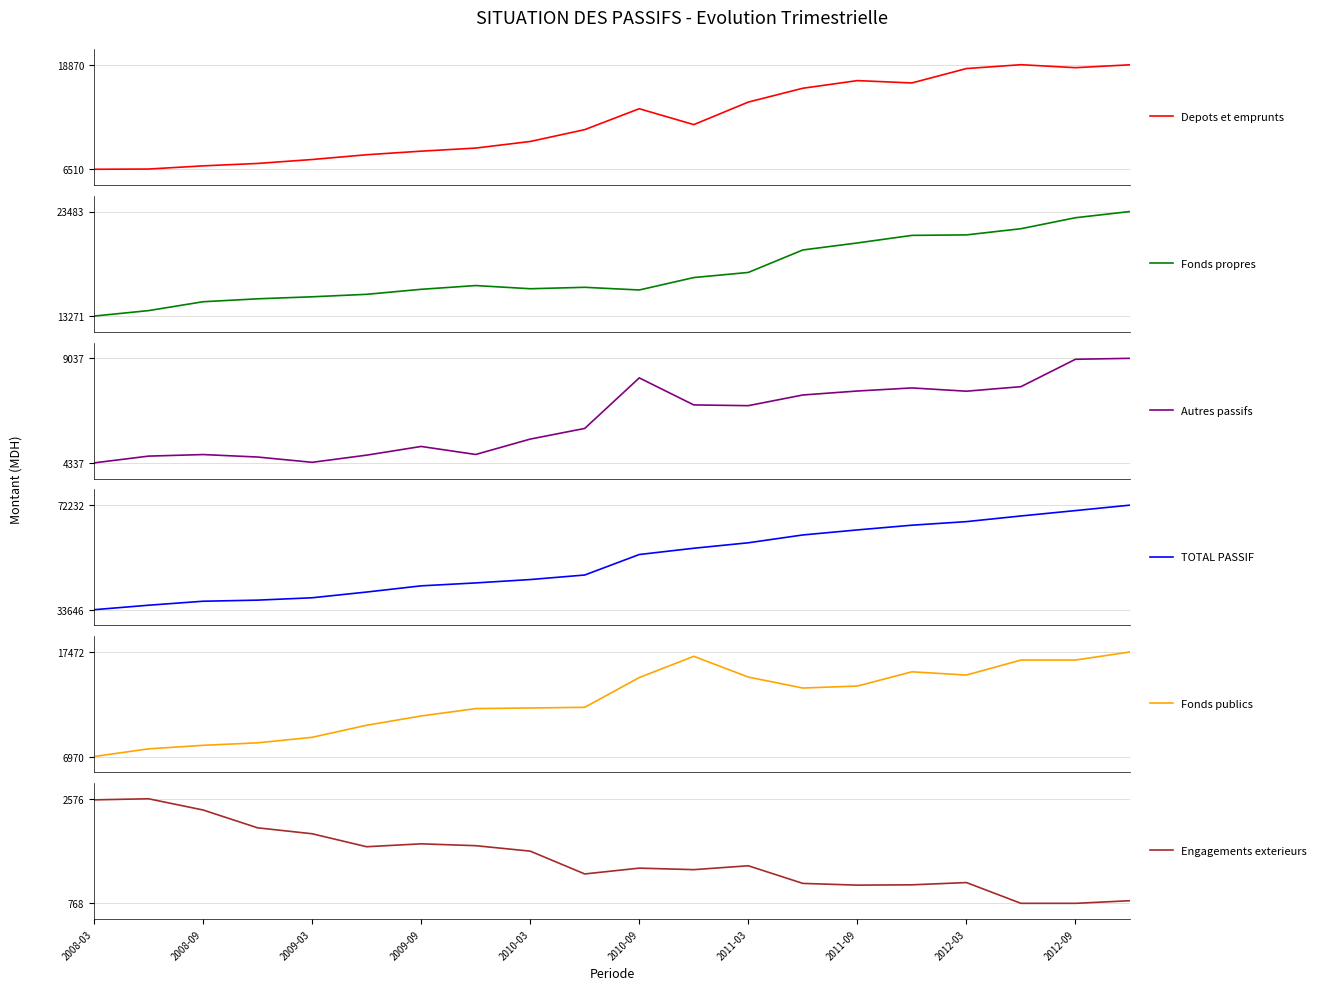

Which series has the largest range (max minus min)?

TOTAL PASSIF